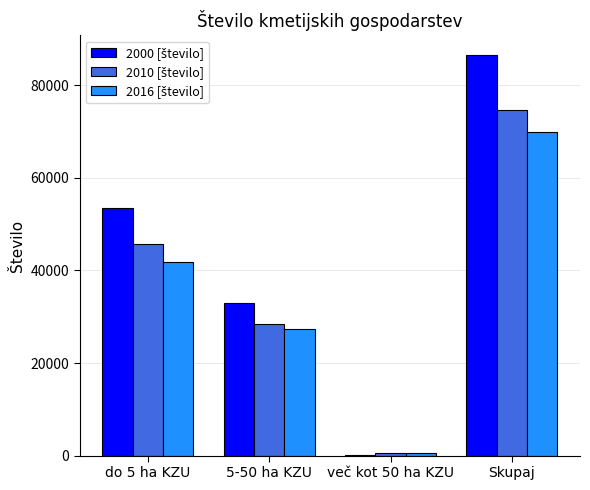

What is the maximum value shown in the chart?

86467